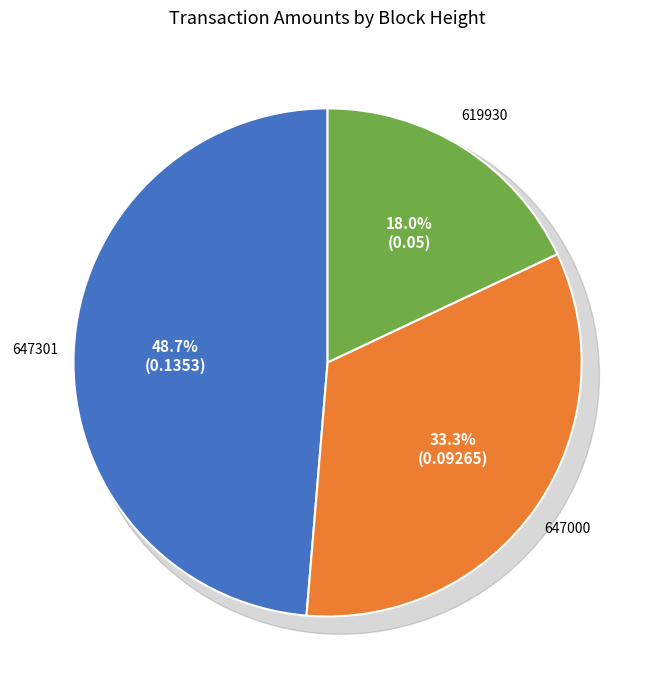

Is there any slice that represents more than half of the pie?

No